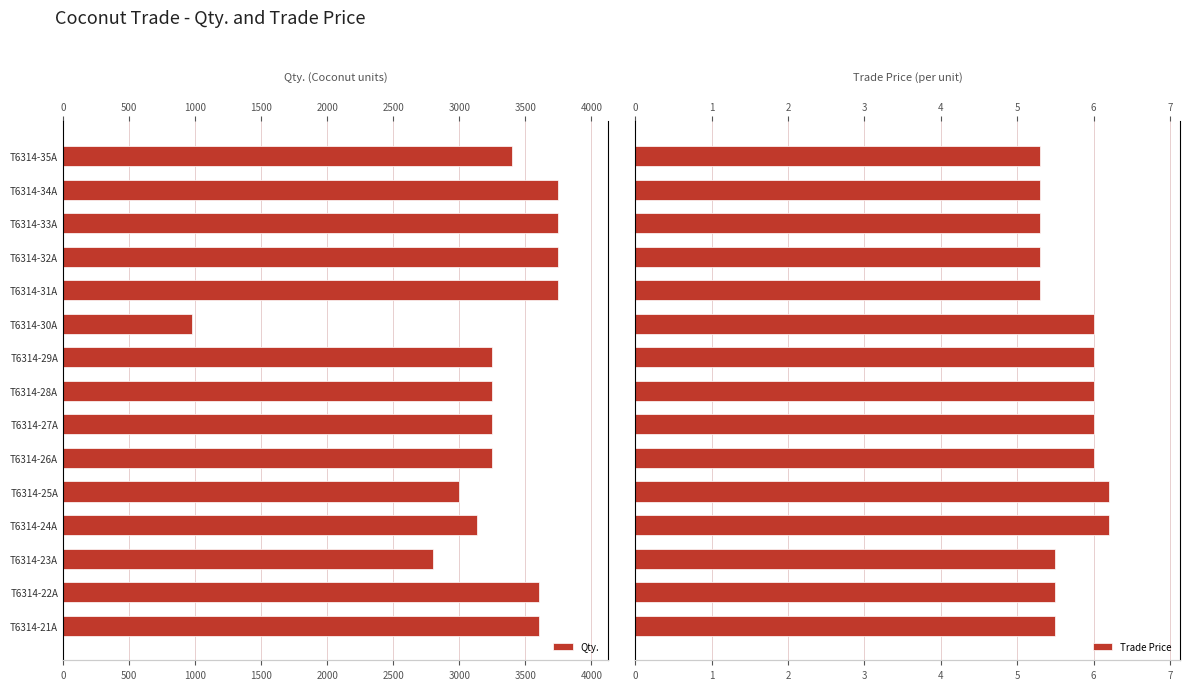

What is the sum of all Trade Price values?

85.4